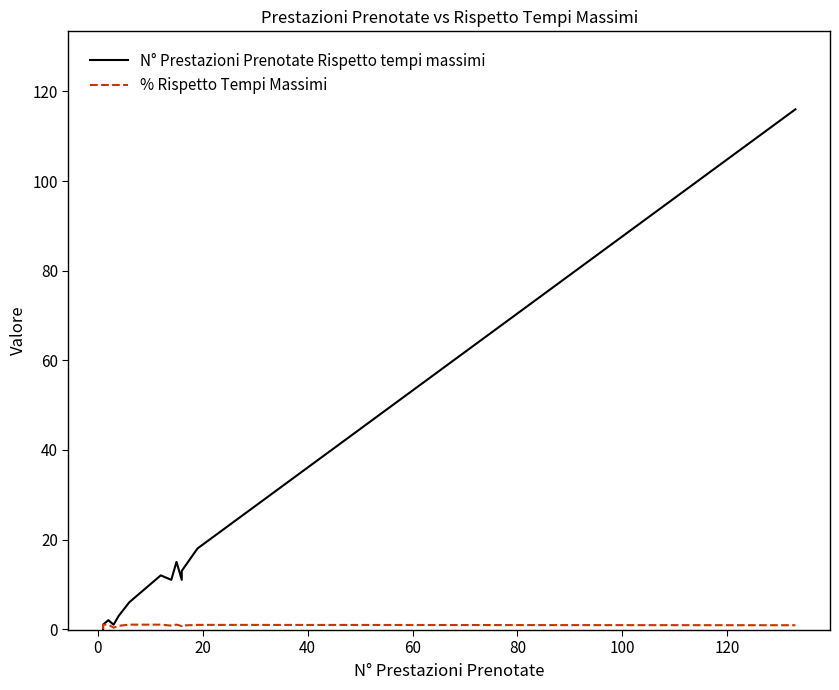

What position from the right is 80?

12